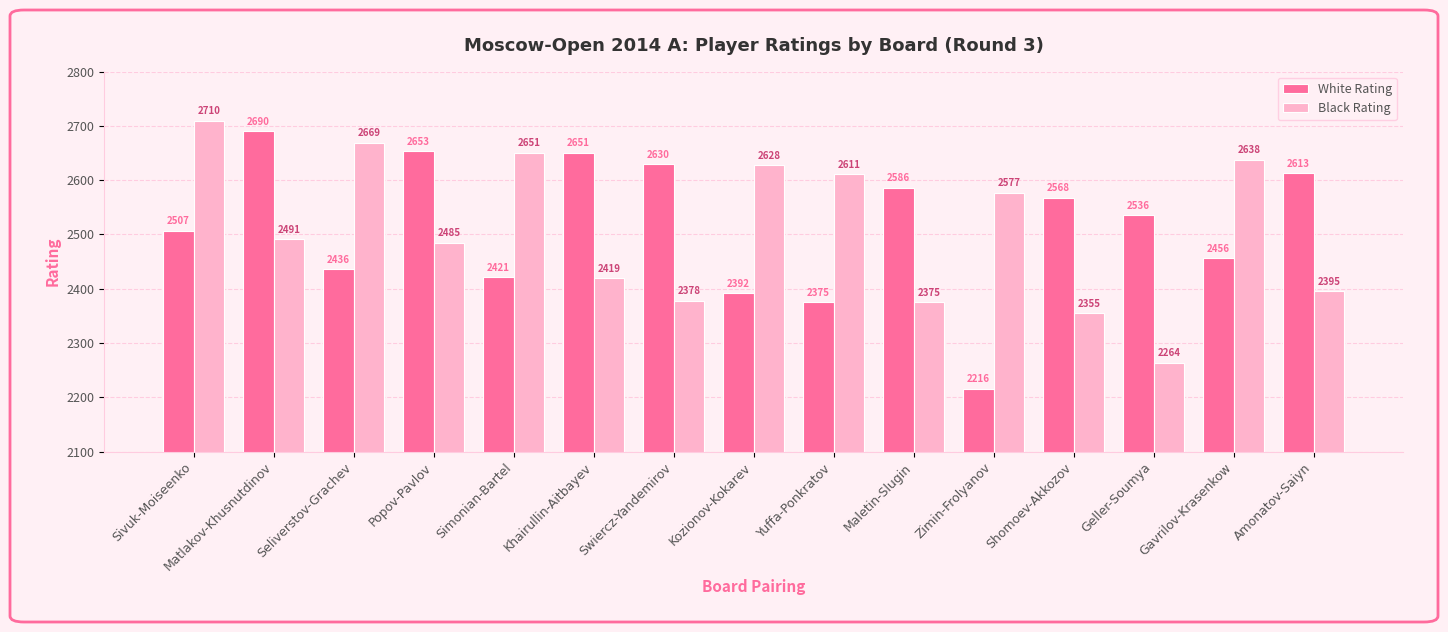

Rank the series at Sivuk-Moiseenko from highest to lowest value.

Black Rating, White Rating